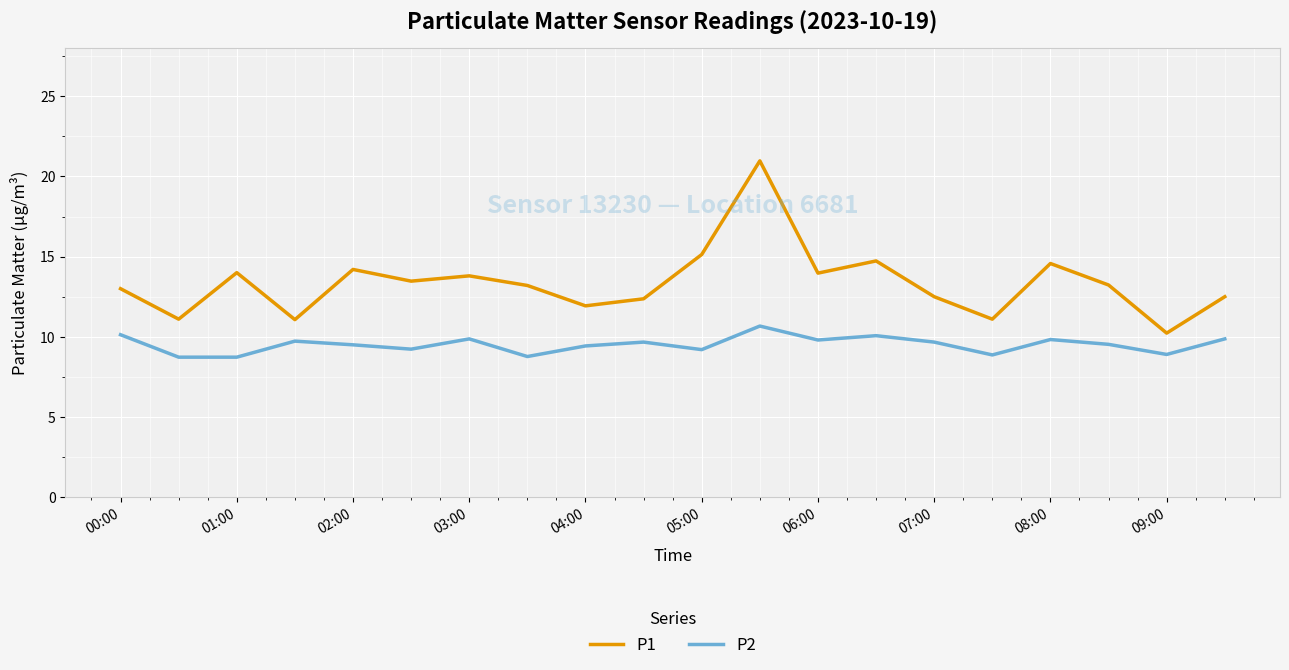

List the series in order of their overall mean, lowest first.

P2, P1